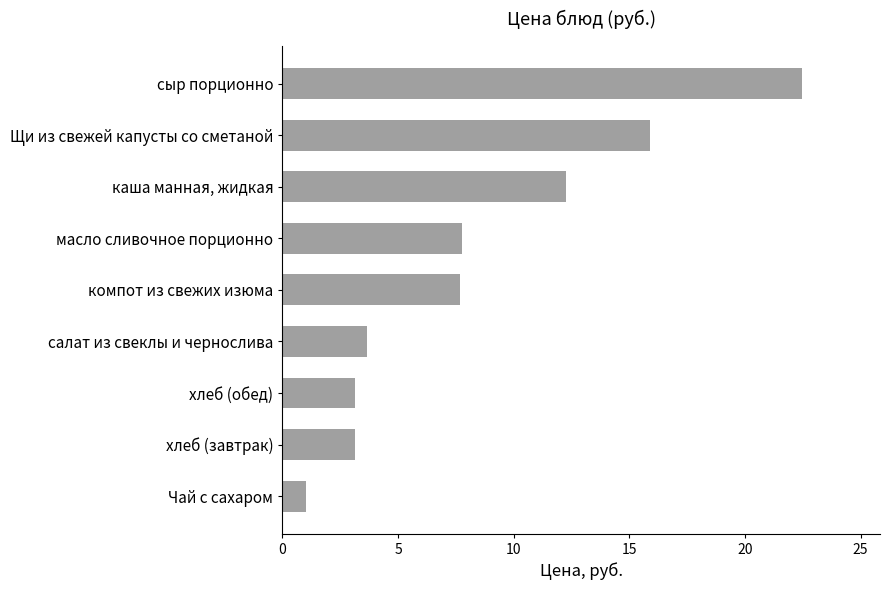

What is the sum of the values at сыр порционно and салат из свеклы и чернослива?

26.1